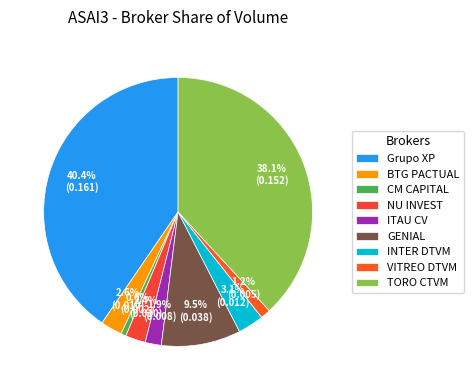

Count the number of slices in the pie.

9